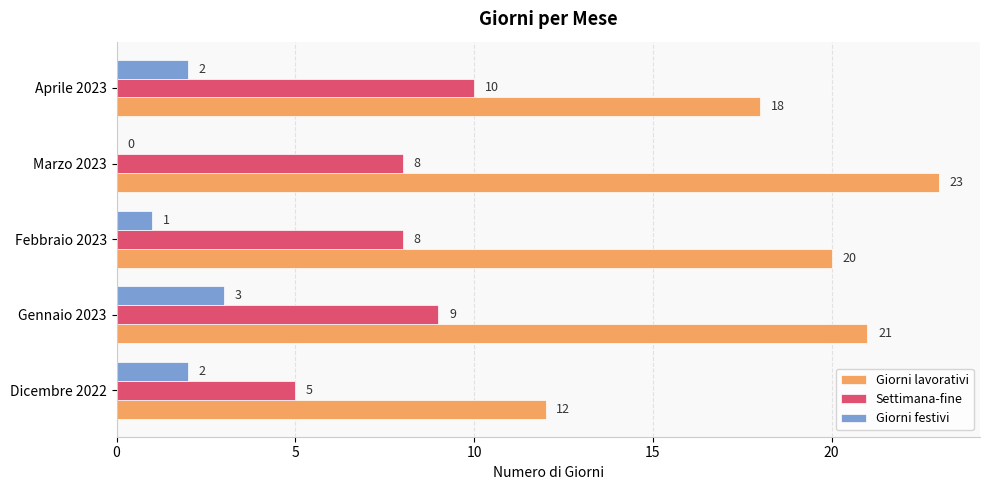

Is it true that Settimana-fine equals 10 at Aprile 2023?

True